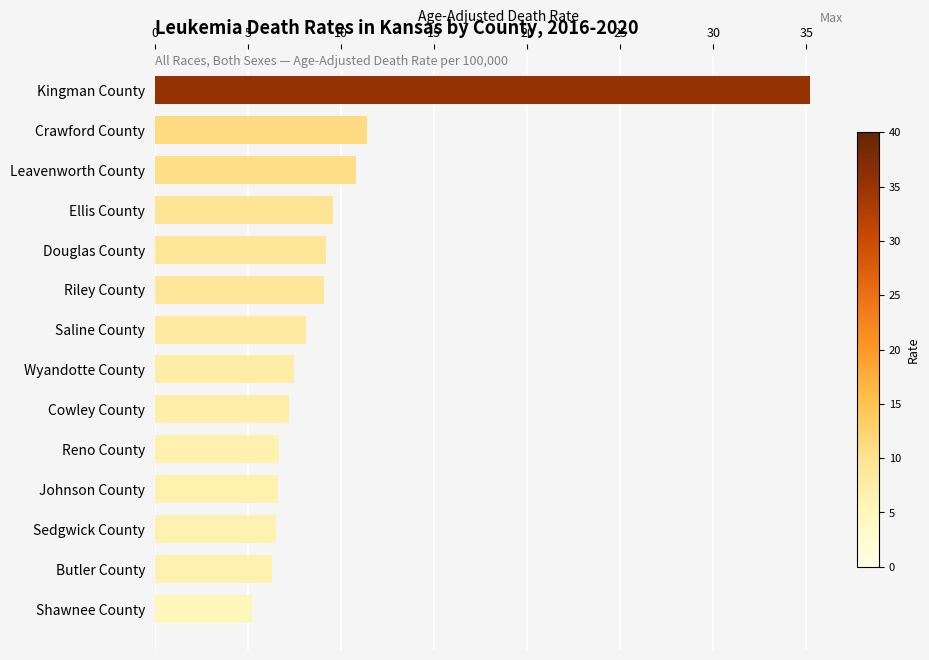

What is the value of the 2nd bar from the top?

11.4